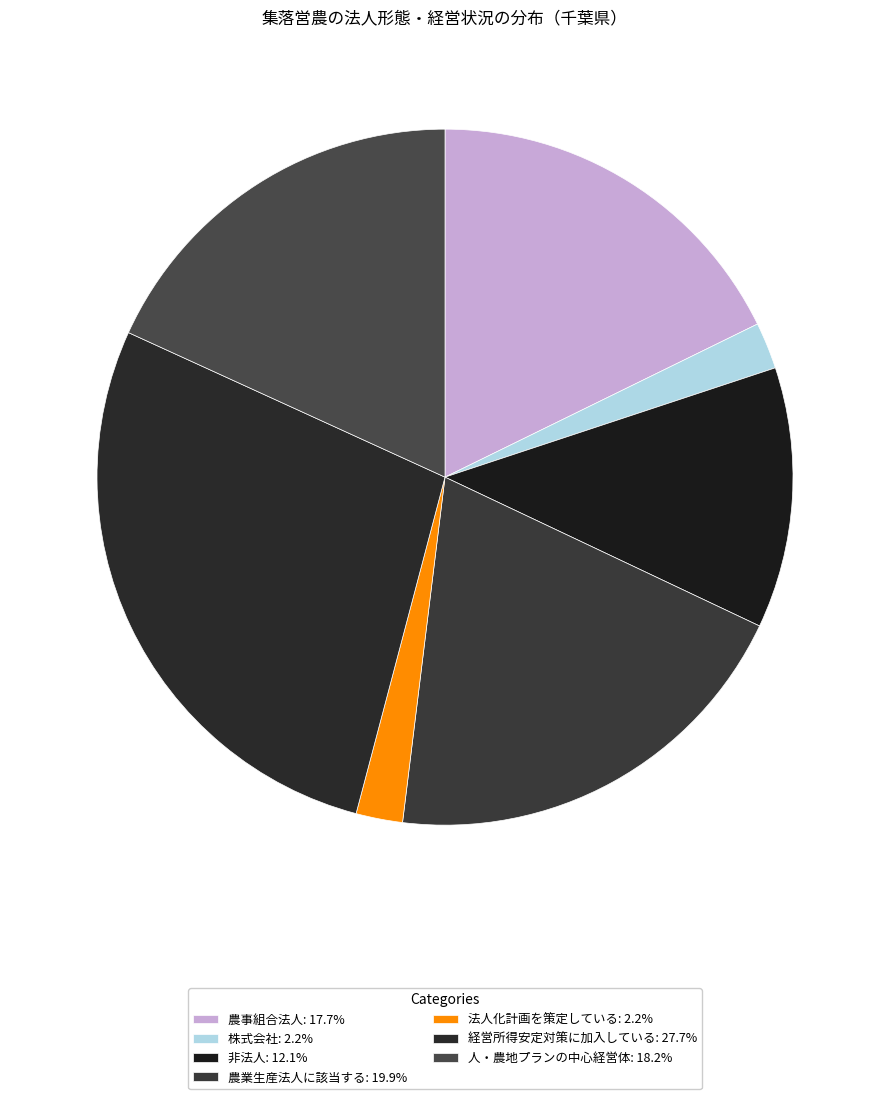

How many segments does this pie chart have?

7